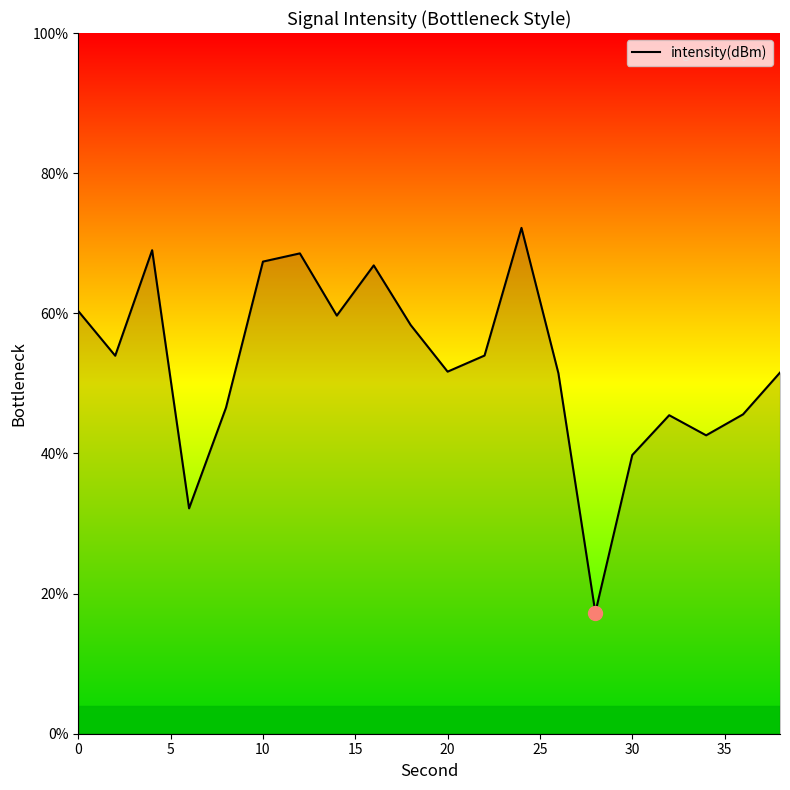

What is the maximum value shown in the chart?

72.2